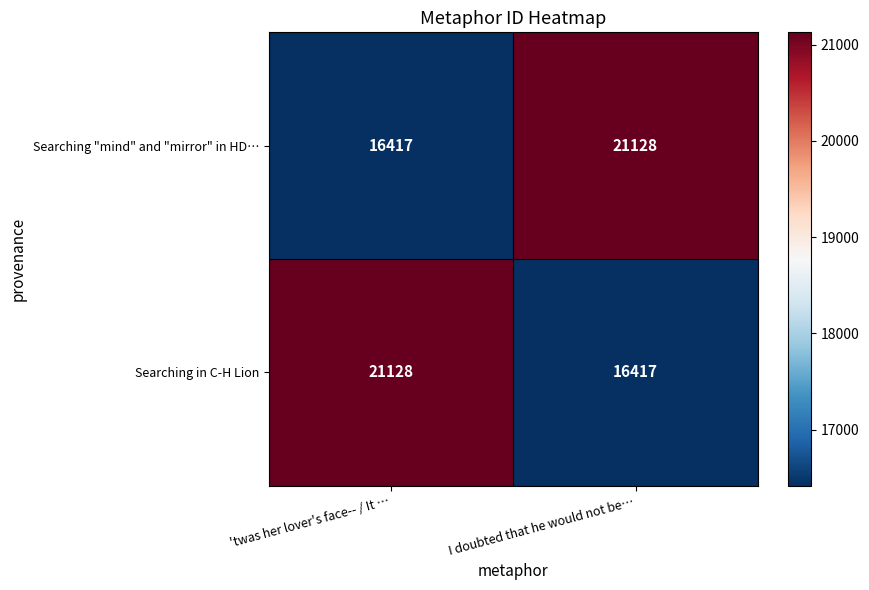

List the labels in order of Searching "mind" and "mirror" in HD… value, smallest first.

'twas her lover's face-- / It …, I doubted that he would not be…